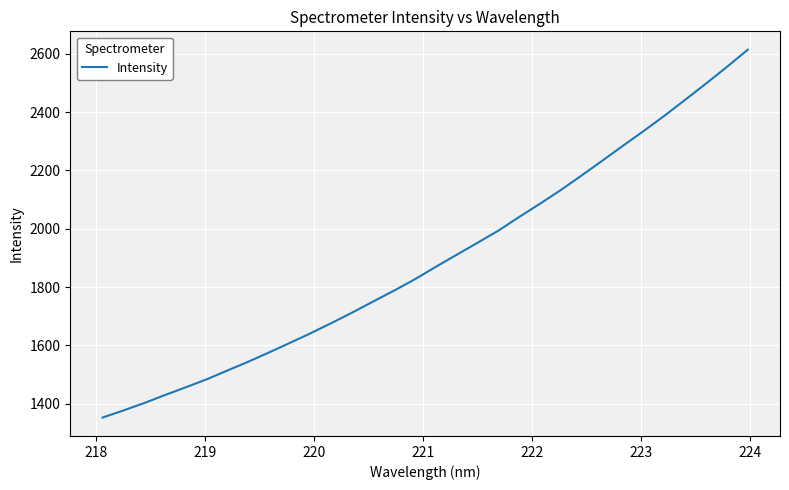

What is the greatest value displayed?

2614.0